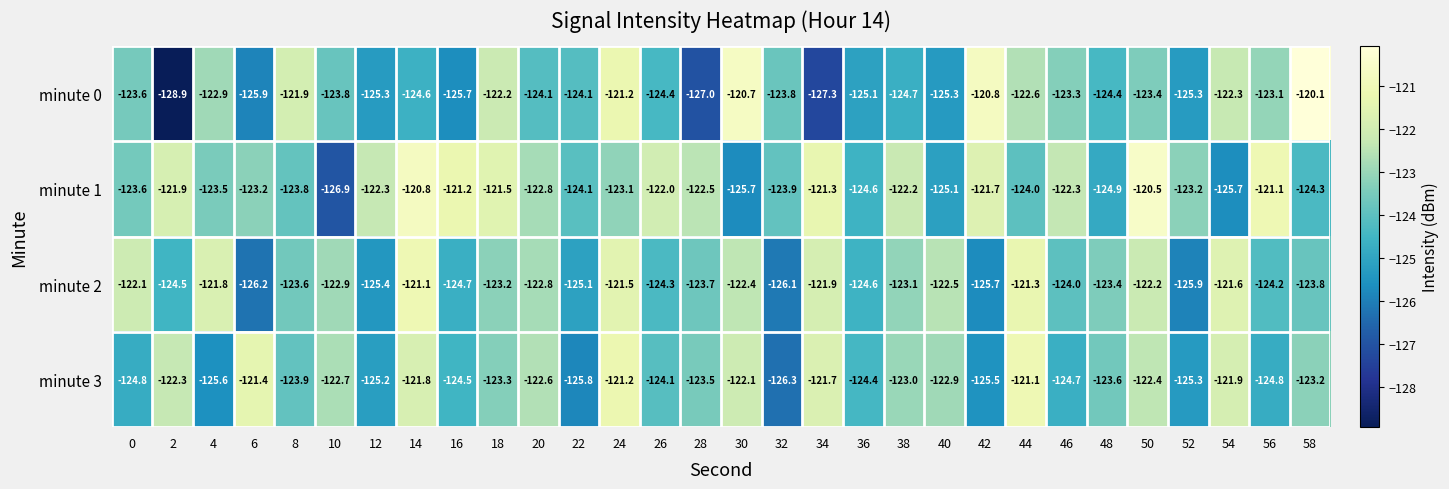

At which label does minute 1 reach its minimum?

10